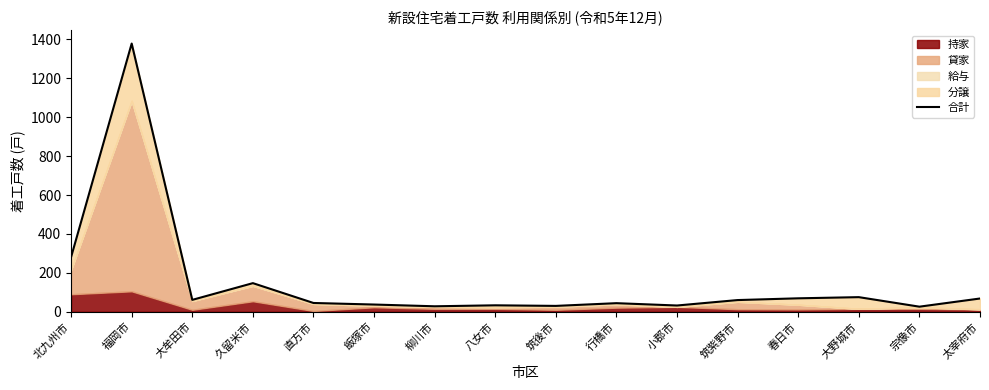

Rank the categories by value from lowest to highest.

宗像市, 柳川市, 筑後市, 小郡市, 八女市, 飯塚市, 行橋市, 直方市, 筑紫野市, 大牟田市, 太宰府市, 春日市, 大野城市, 久留米市, 北九州市, 福岡市